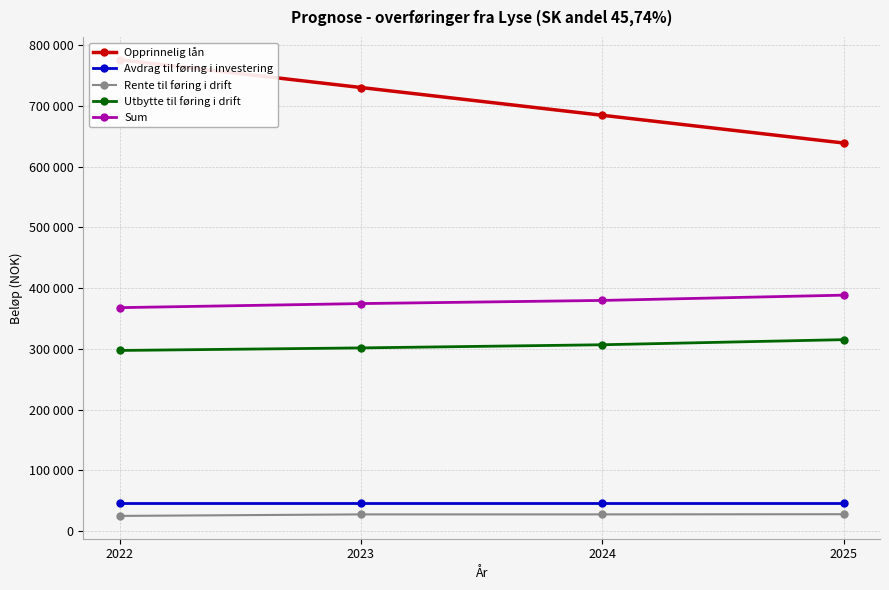

What is the value of the Opprinnelig lån point at the 1st from the left?

776345